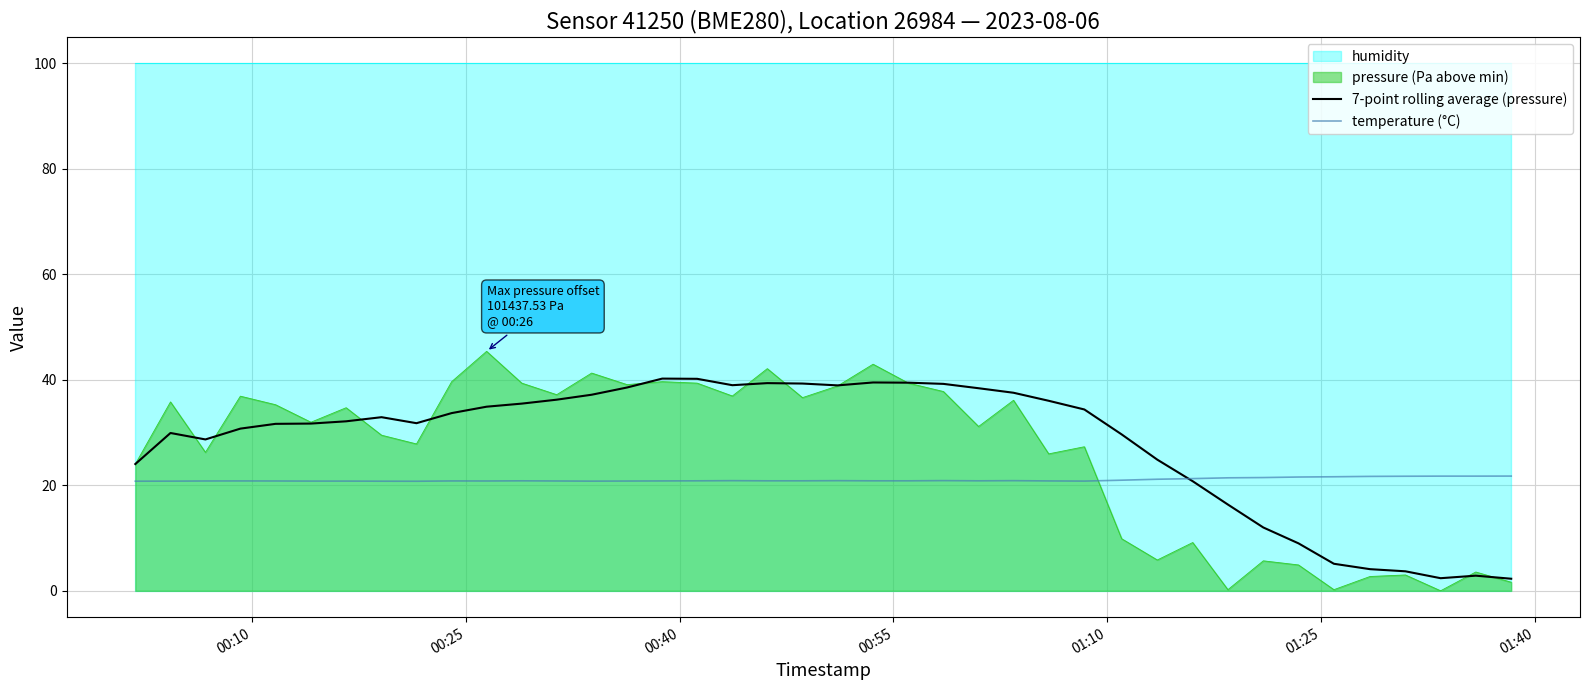

How many times do pressure (Pa above min) and temperature (°C) cross each other?

1